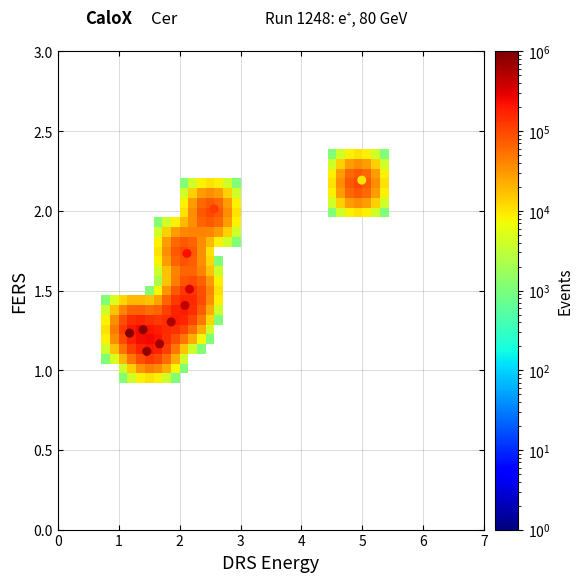

What Y value in the scatter plot is closest to 1?

1.1